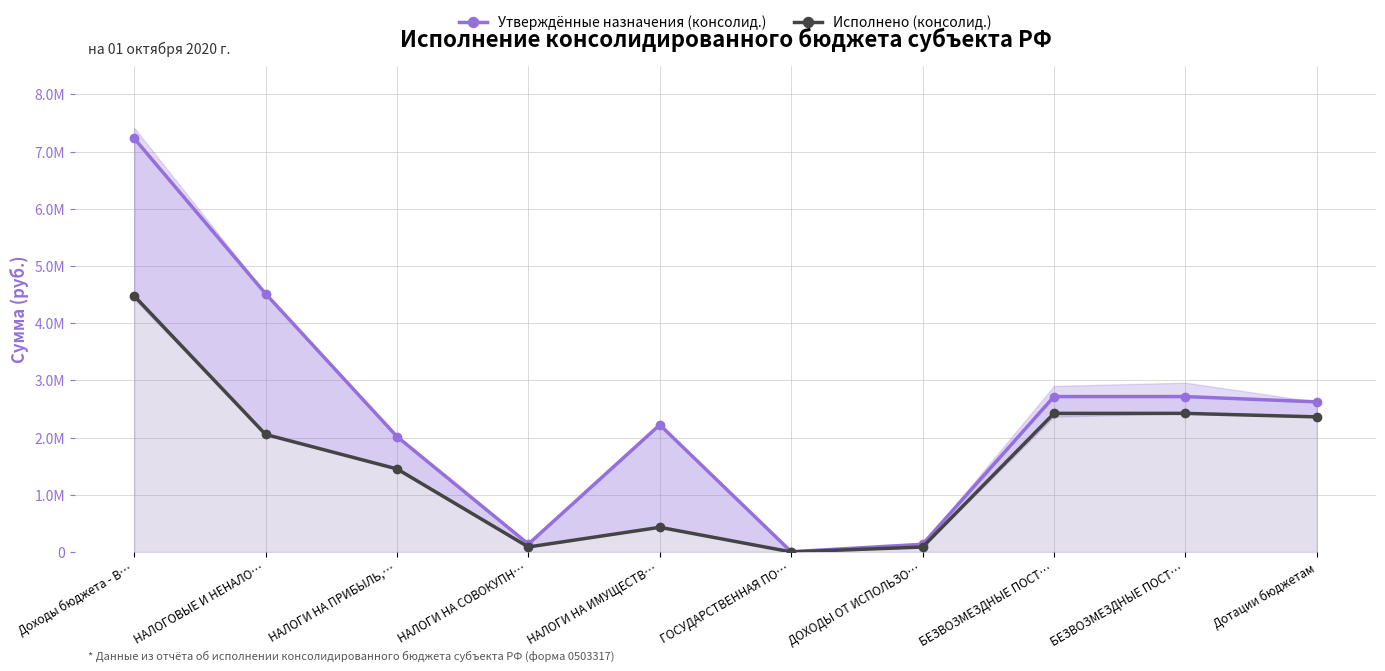

What is the total value across all series at НАЛОГИ НА СОВОКУПН…?

224218.0